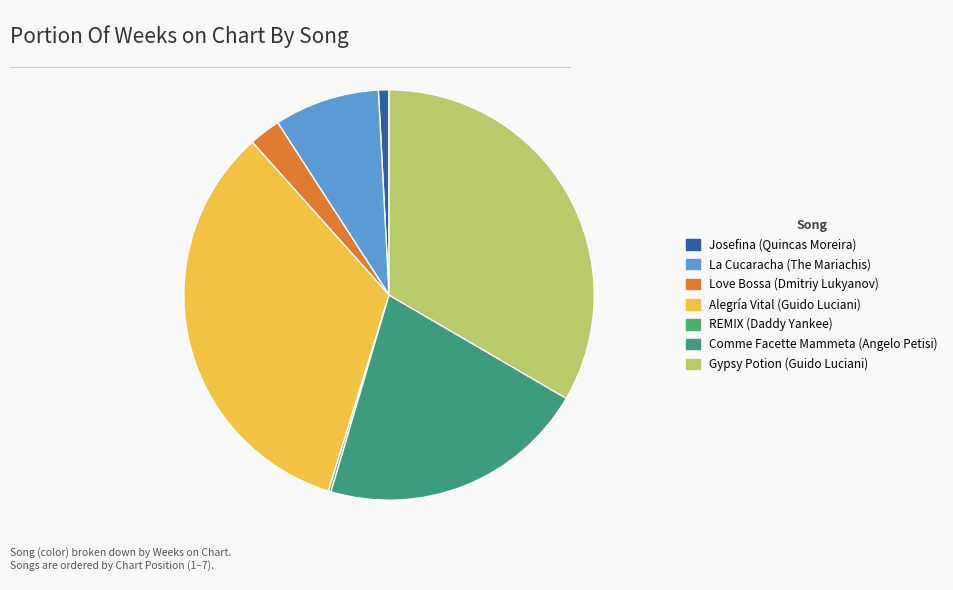

The Gypsy Potion slice represents 23% of the pie. True or false?

False